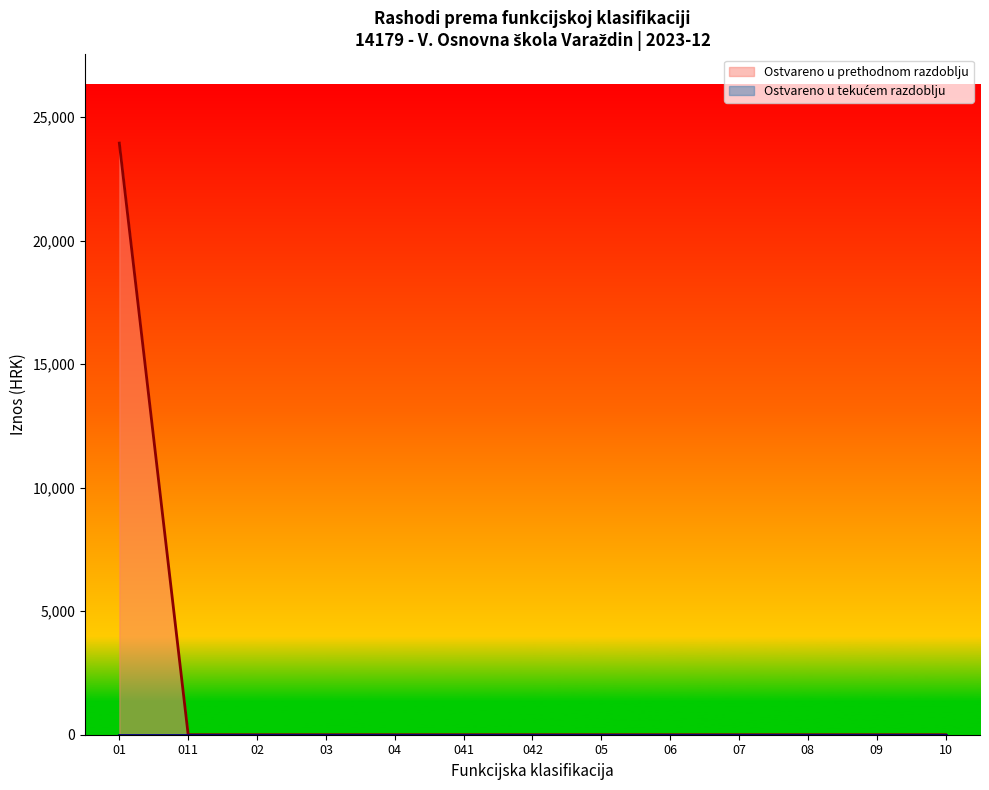

Rank the categories by value from highest to lowest.

01, 011, 02, 03, 04, 041, 042, 05, 06, 07, 08, 09, 10